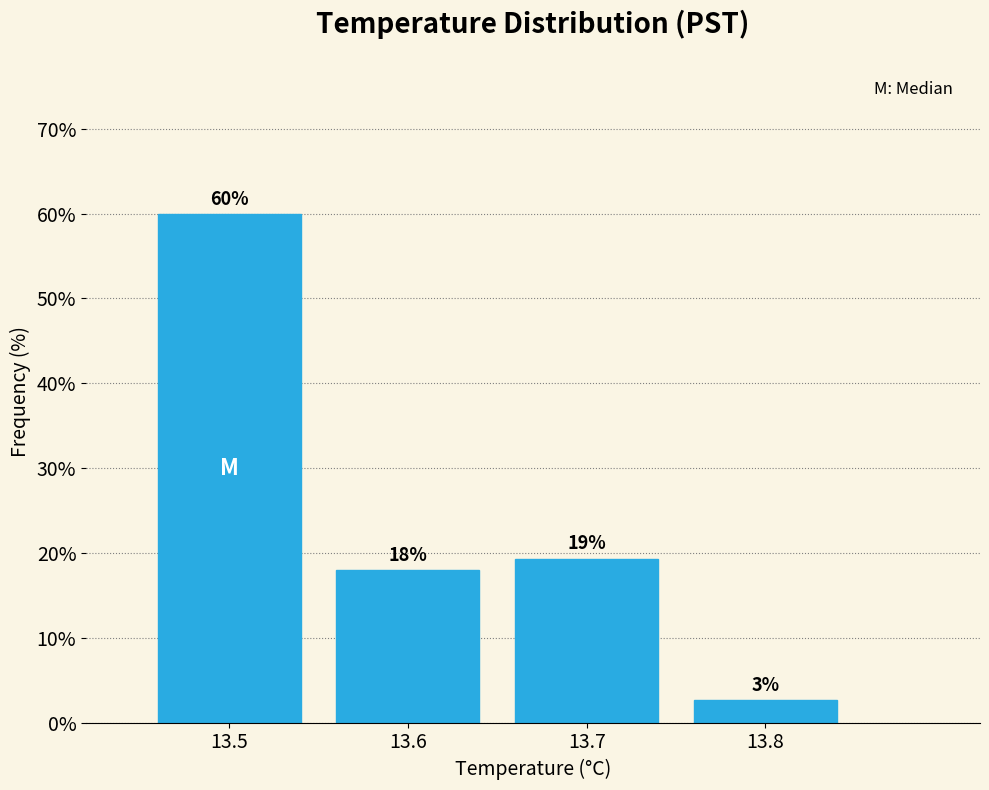

Over which range of the x-axis is the bar tallest?

13.45 to 13.55